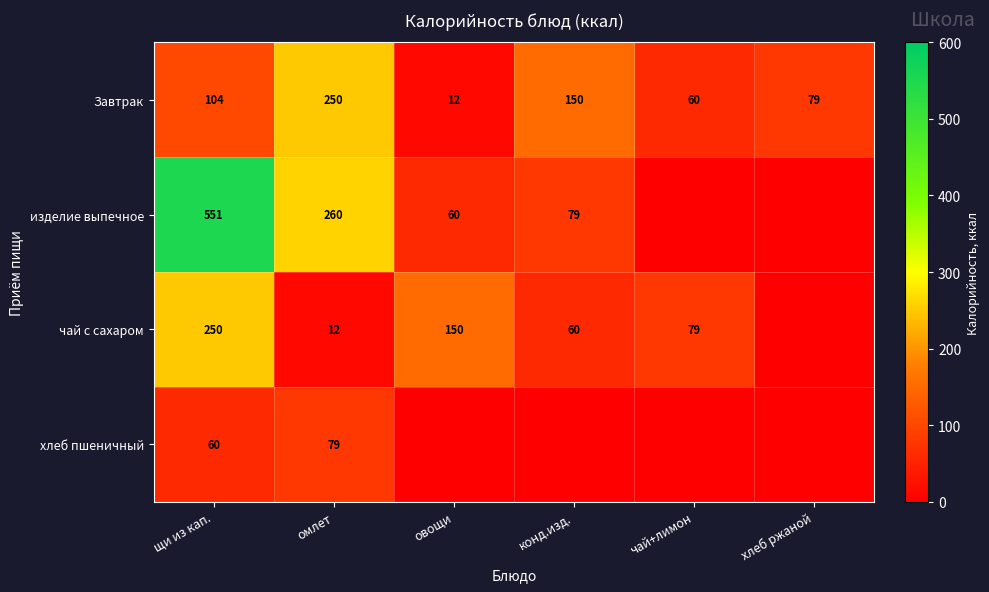

What is the spread (max minus min) of values at щи из кап.?

491